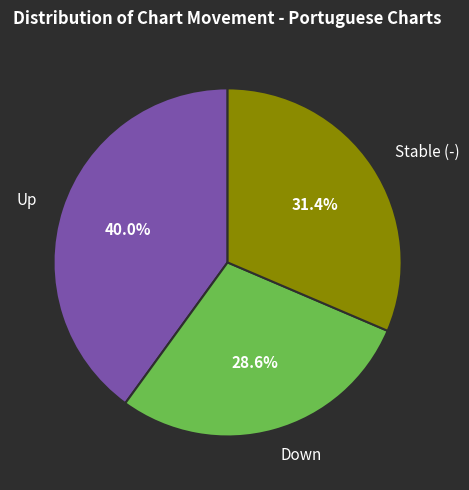

What percentage is NOT represented by Stable (-)?

68.6%